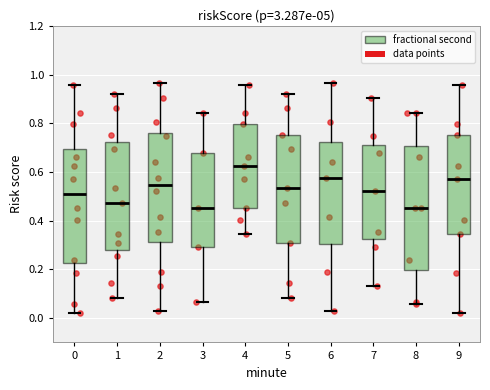

Reading left to right, transcribe this box plot: for each box, give where its median line is, the range the box spans, and where its two whiskers end, as read against the y-axis. The values are not printed on the chart, so give them approximately, as read against the axis.

0: median 0.52, box 0.22 to 0.70, whiskers 0.02 to 0.96
1: median 0.48, box 0.28 to 0.72, whiskers 0.08 to 0.92
2: median 0.54, box 0.32 to 0.76, whiskers 0.02 to 0.96
3: median 0.46, box 0.30 to 0.68, whiskers 0.06 to 0.84
4: median 0.62, box 0.46 to 0.80, whiskers 0.34 to 0.96
5: median 0.54, box 0.30 to 0.76, whiskers 0.08 to 0.92
6: median 0.58, box 0.30 to 0.72, whiskers 0.02 to 0.96
7: median 0.52, box 0.32 to 0.72, whiskers 0.14 to 0.90
8: median 0.46, box 0.20 to 0.70, whiskers 0.06 to 0.84
9: median 0.58, box 0.34 to 0.76, whiskers 0.02 to 0.96